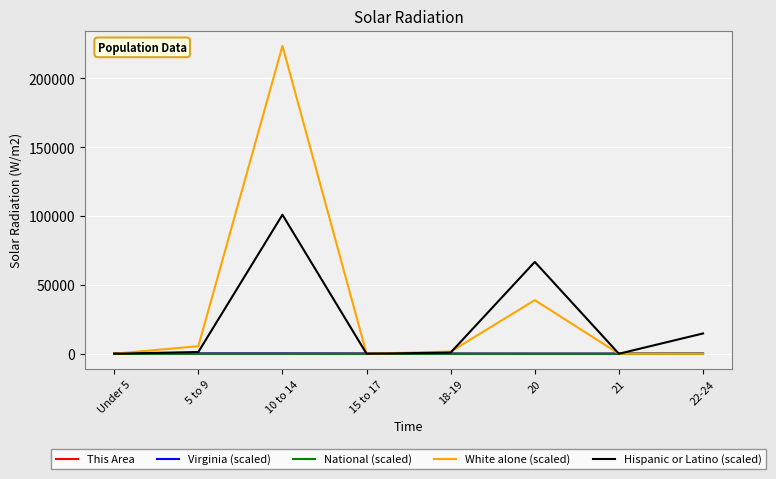

What are all the series names shown in the legend?

This Area, Virginia (scaled), National (scaled), White alone (scaled), Hispanic or Latino (scaled)